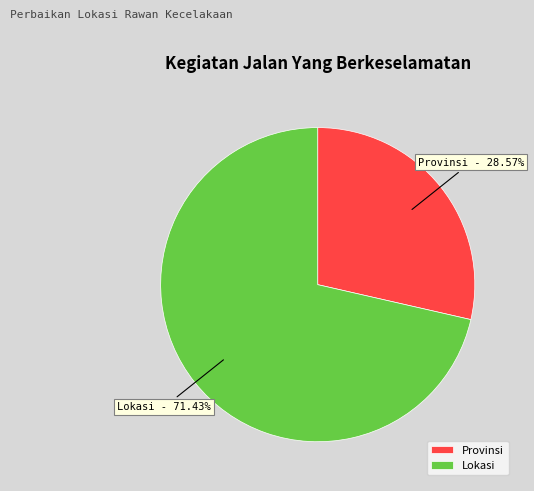

True or false: Lokasi accounts for 71% of the total.

True